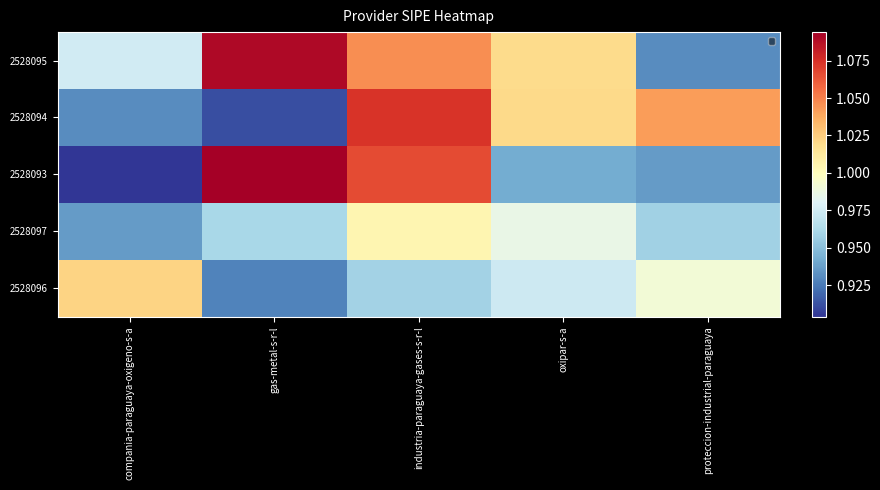

What is the difference between the maximum and minimum values in the 2528097 series?

0.1